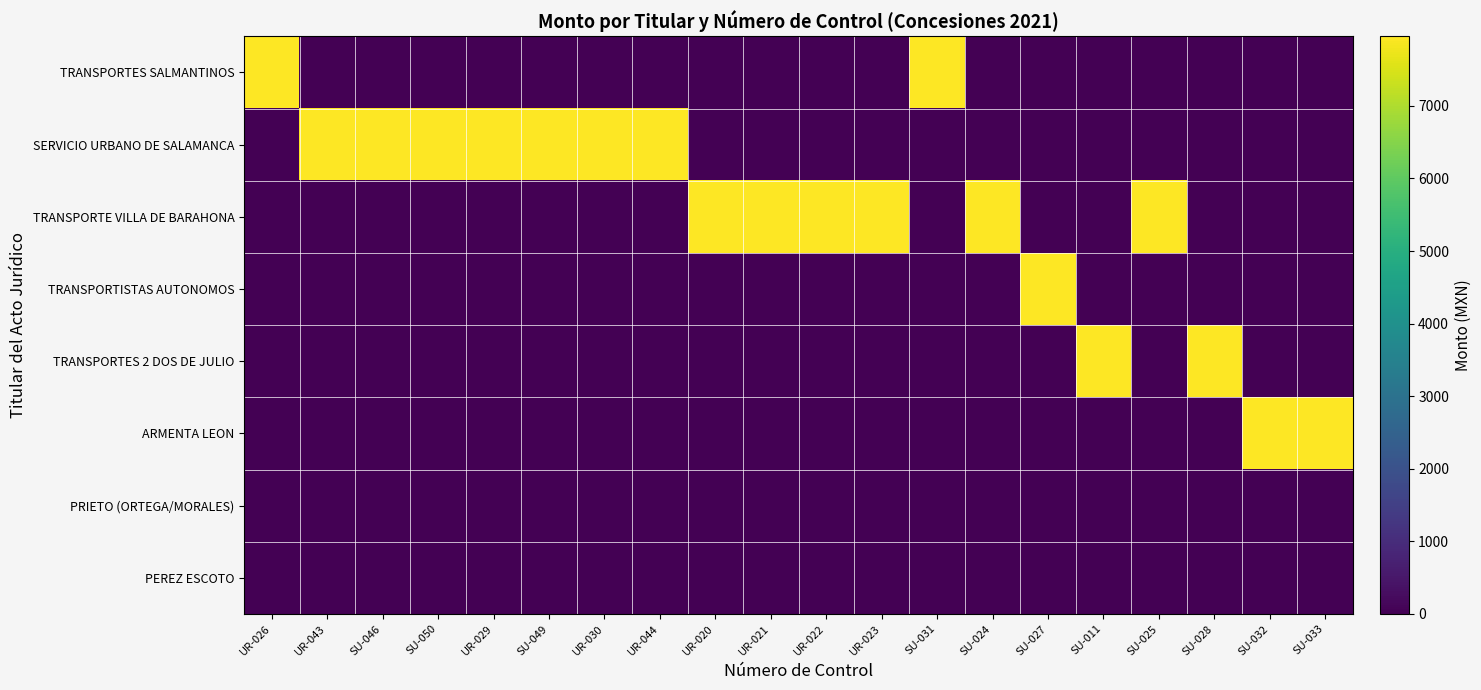

List the series in order of their peak value, highest first.

TRANSPORTES SALMANTINOS, SERVICIO URBANO DE SALAMANCA, TRANSPORTE VILLA DE BARAHONA, TRANSPORTISTAS AUTONOMOS, TRANSPORTES 2 DOS DE JULIO, ARMENTA LEON, PRIETO (ORTEGA/MORALES), PEREZ ESCOTO